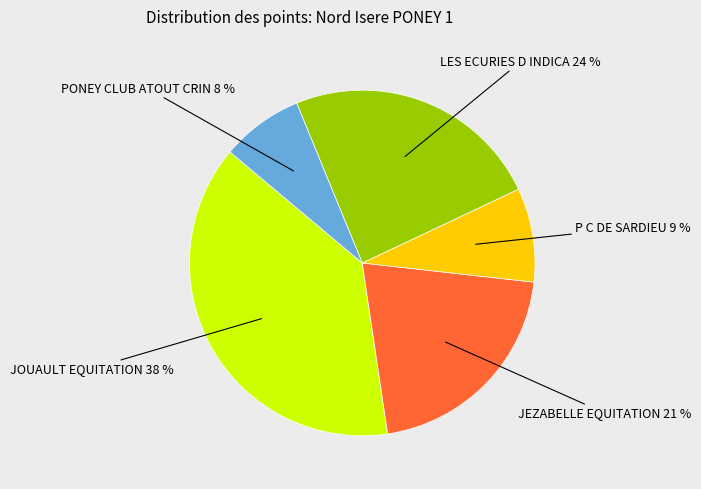

Is it true that LES ECURIES D INDICA is 36% of the pie?

False